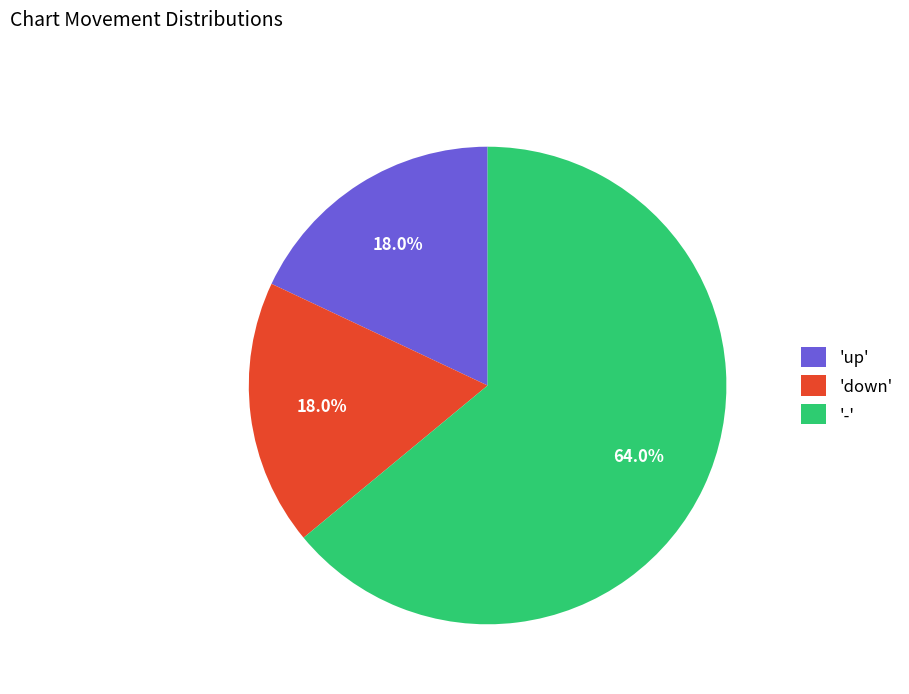

Which category has the biggest portion of the pie?

-